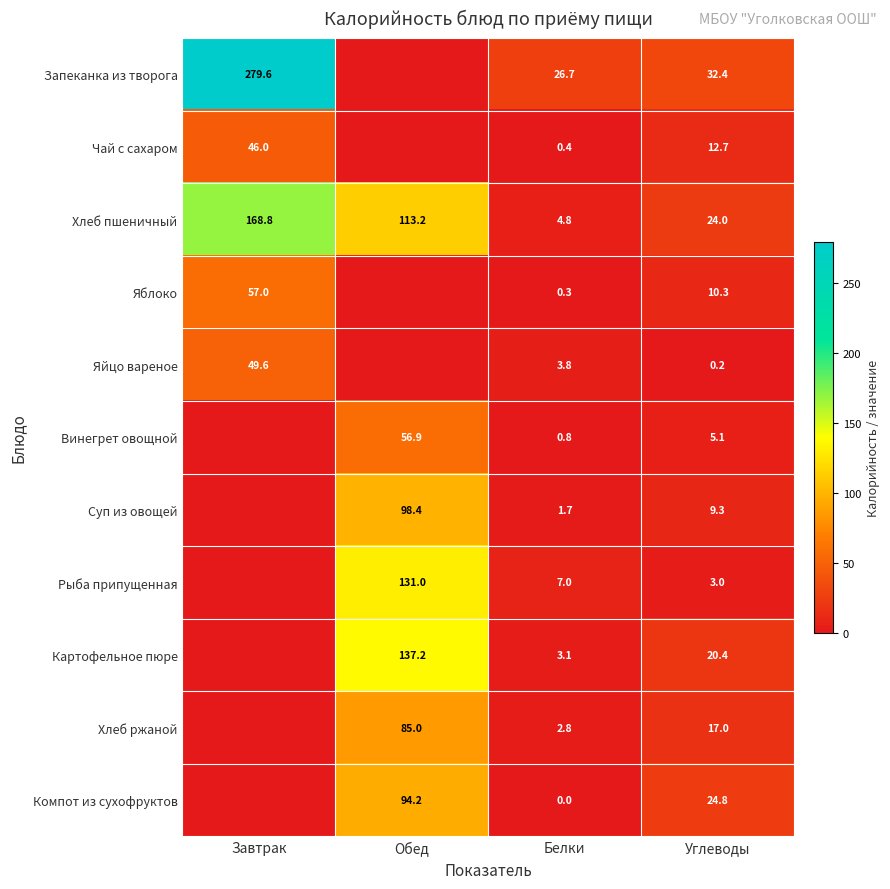

What is the difference between the Хлеб пшеничный values at Завтрак and Обед?

55.6